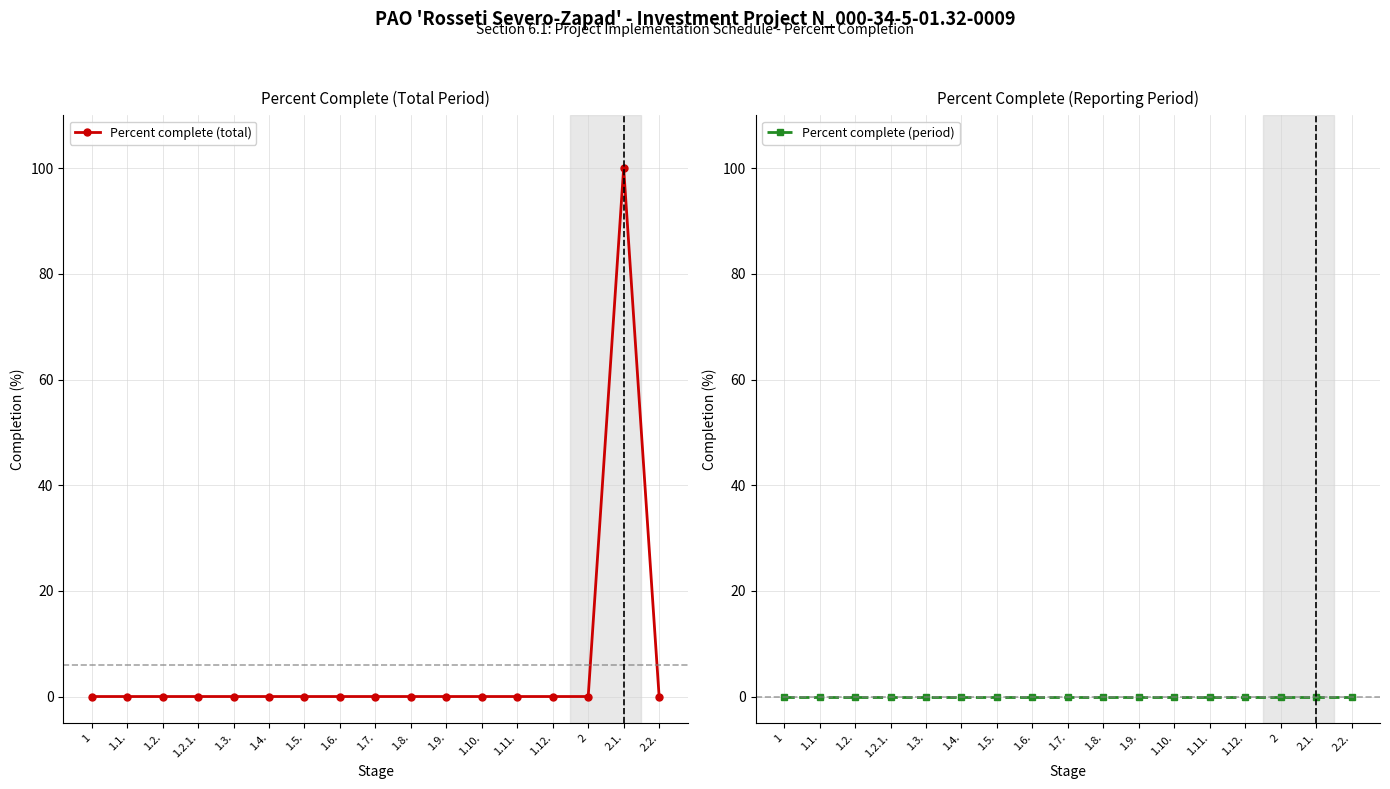

How many distinct data groups are displayed?

2